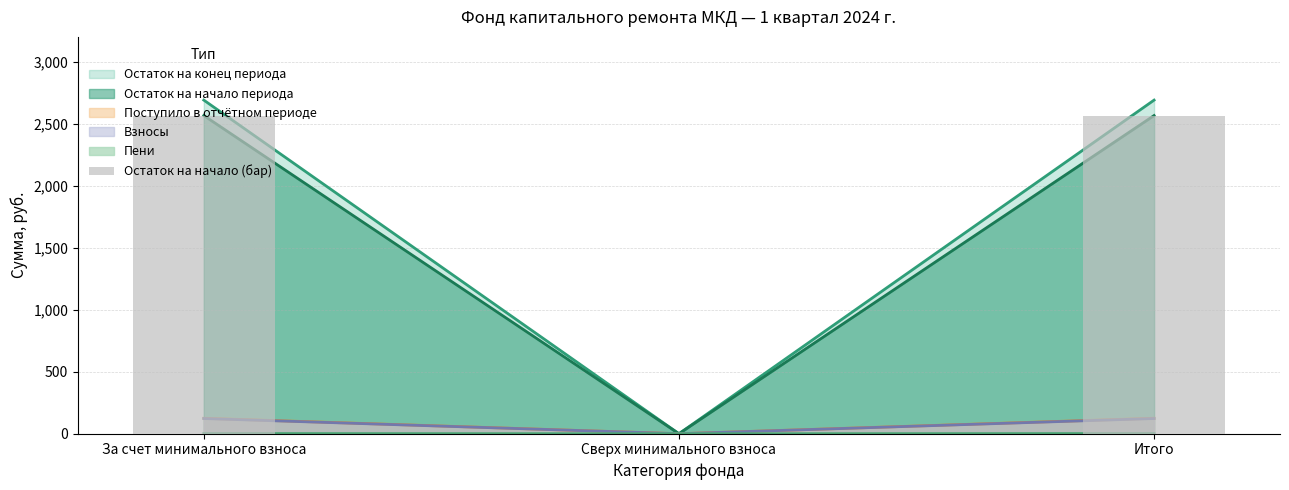

True or false: the data shows 4422.3 at За счет минимального взноса.

False